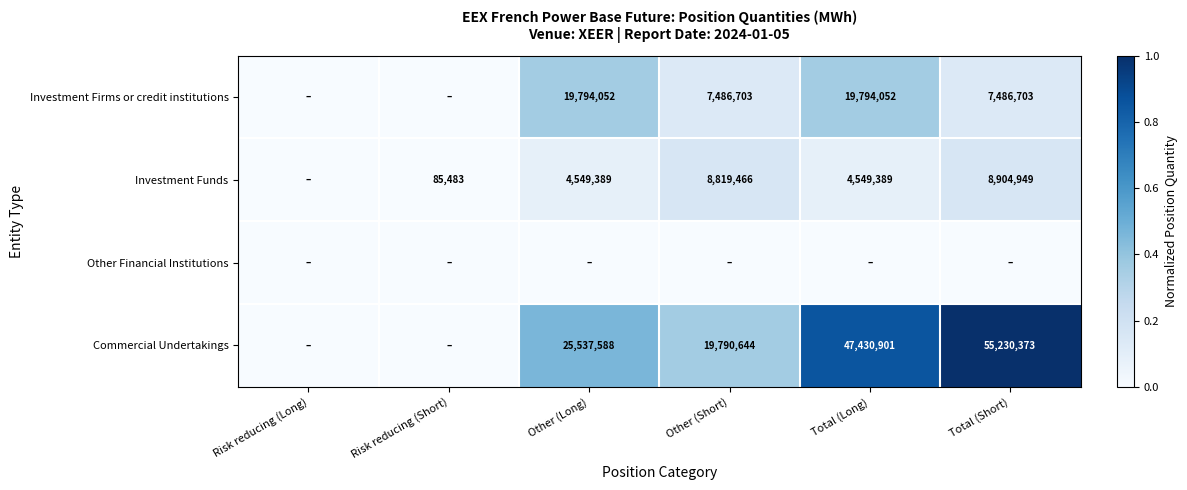

What is the sum of the Investment Funds values at Other (Short) and Other (Long)?

13368855